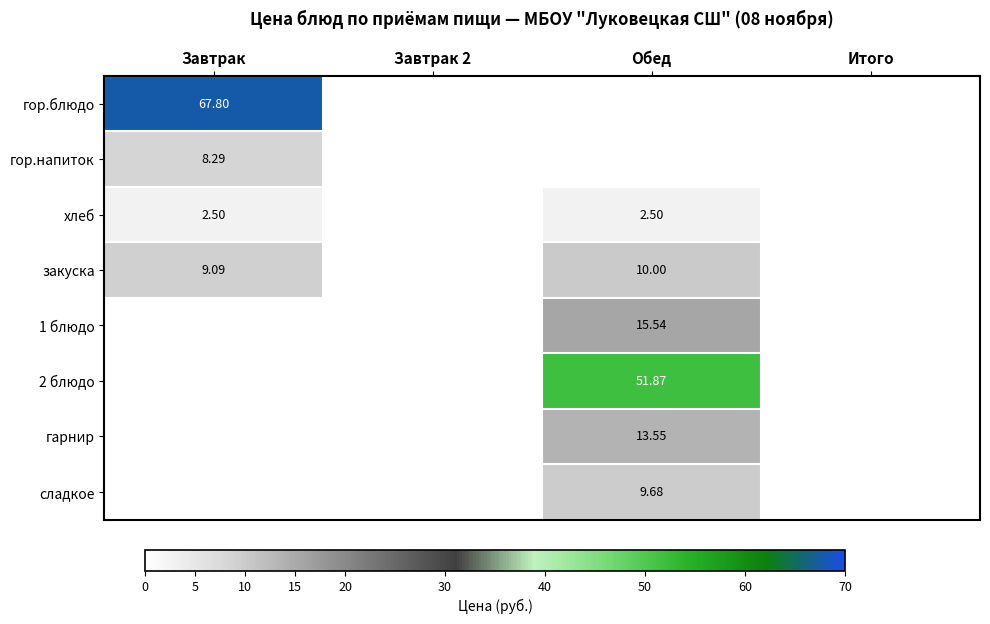

Is it true that 1 блюдо equals 9.3 at Завтрак?

False